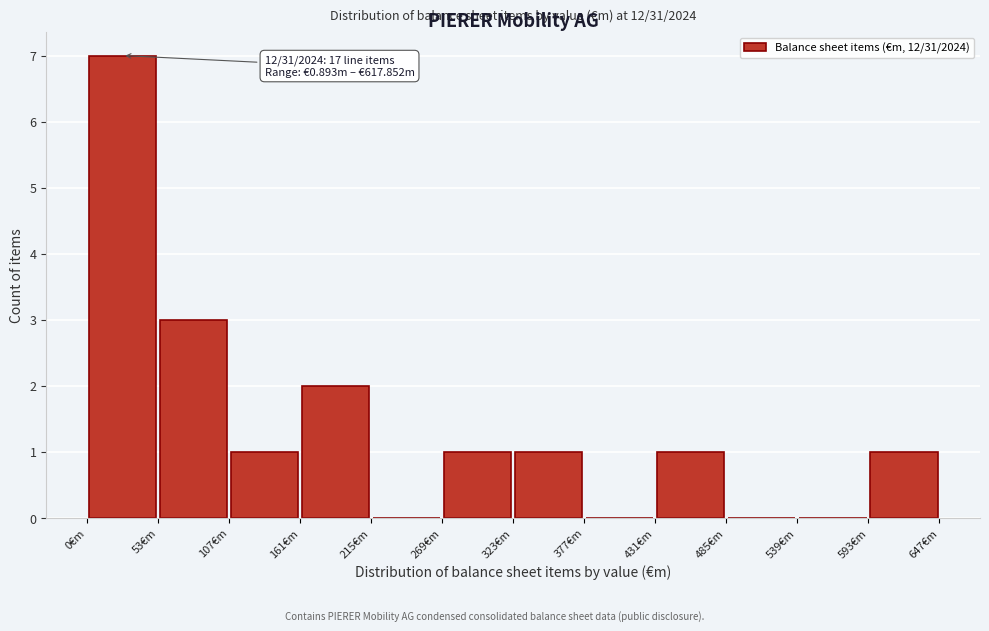

Over which range of the x-axis is the bar tallest?

0 to 50